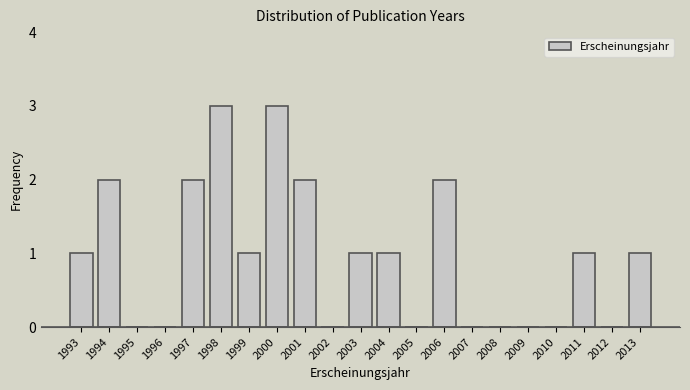

What is the maximum value shown in the chart?

3